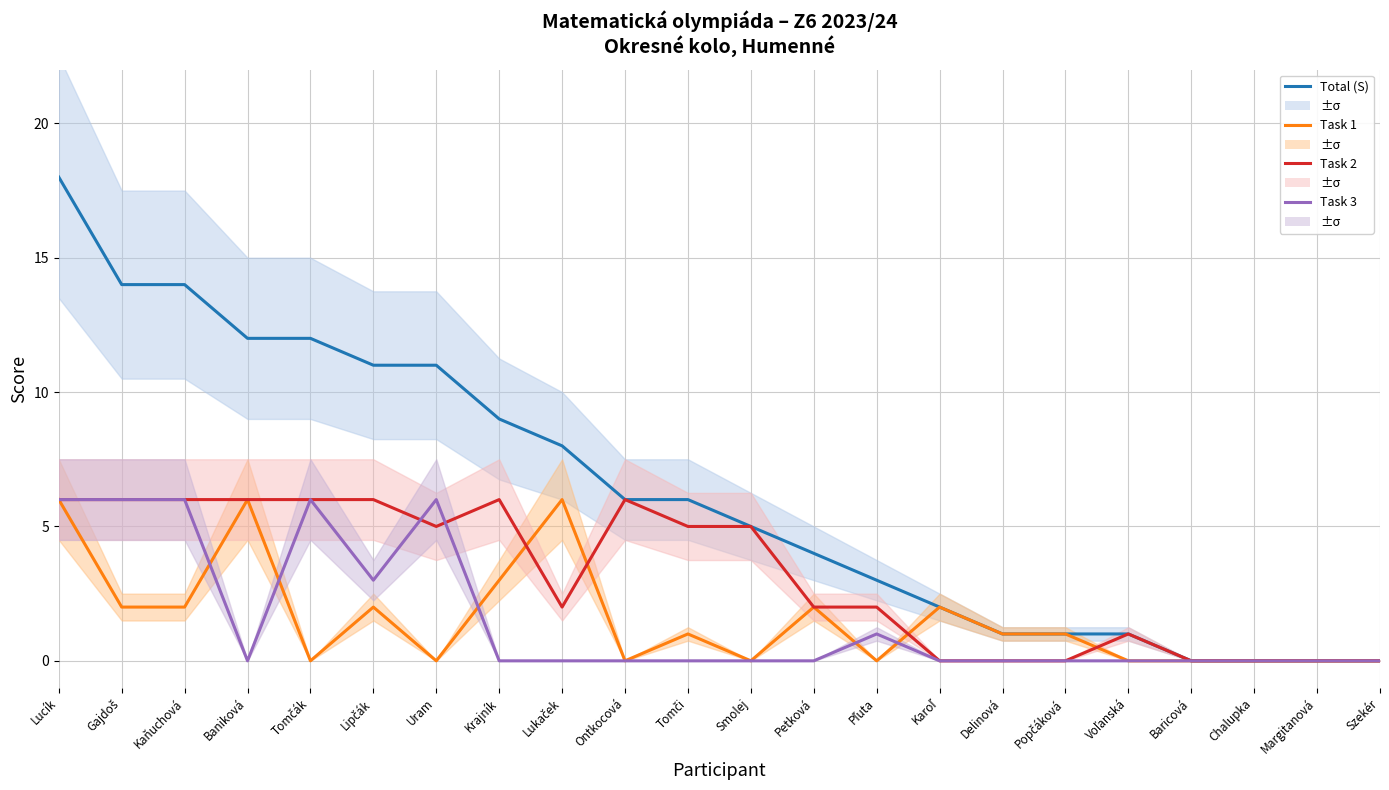

Reading left to right, transcribe all the data shown in this chart.

Total (S): 18	14	14	12	12	11	11	9	8	6	6	5	4	3	2	1	1	1	0	0	0	0
Task 1: 6	2	2	6	0	2	0	3	6	0	1	0	2	0	2	1	1	0	0	0	0	0
Task 2: 6	6	6	6	6	6	5	6	2	6	5	5	2	2	0	0	0	1	0	0	0	0
Task 3: 6	6	6	0	6	3	6	0	0	0	0	0	0	1	0	0	0	0	0	0	0	0